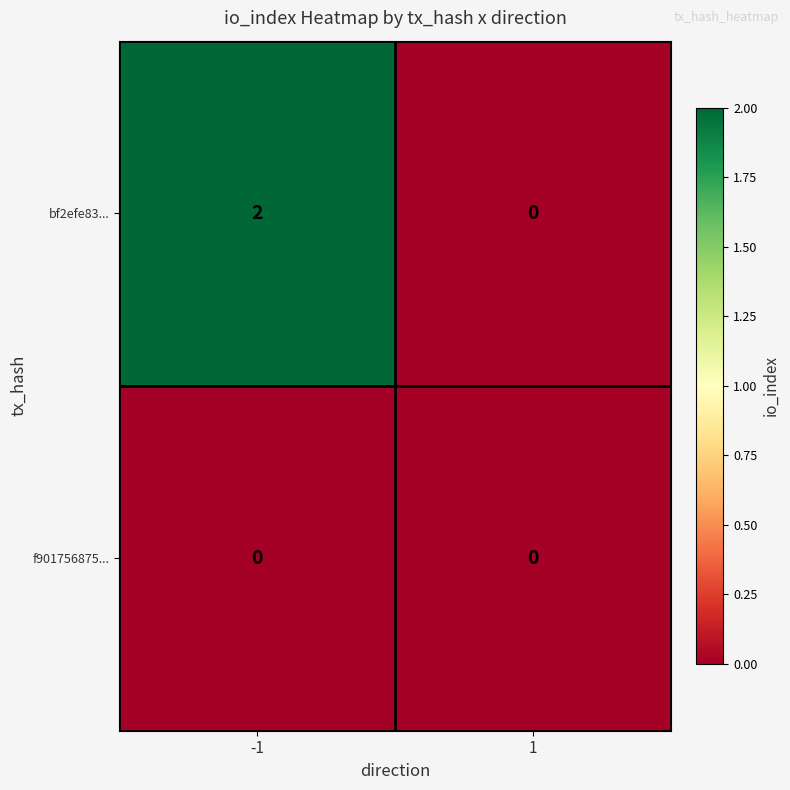

Reading left to right, list all the values displayed in this chart.

bf2efe83...: -1=2	1=0
f901756875...: -1=0	1=0